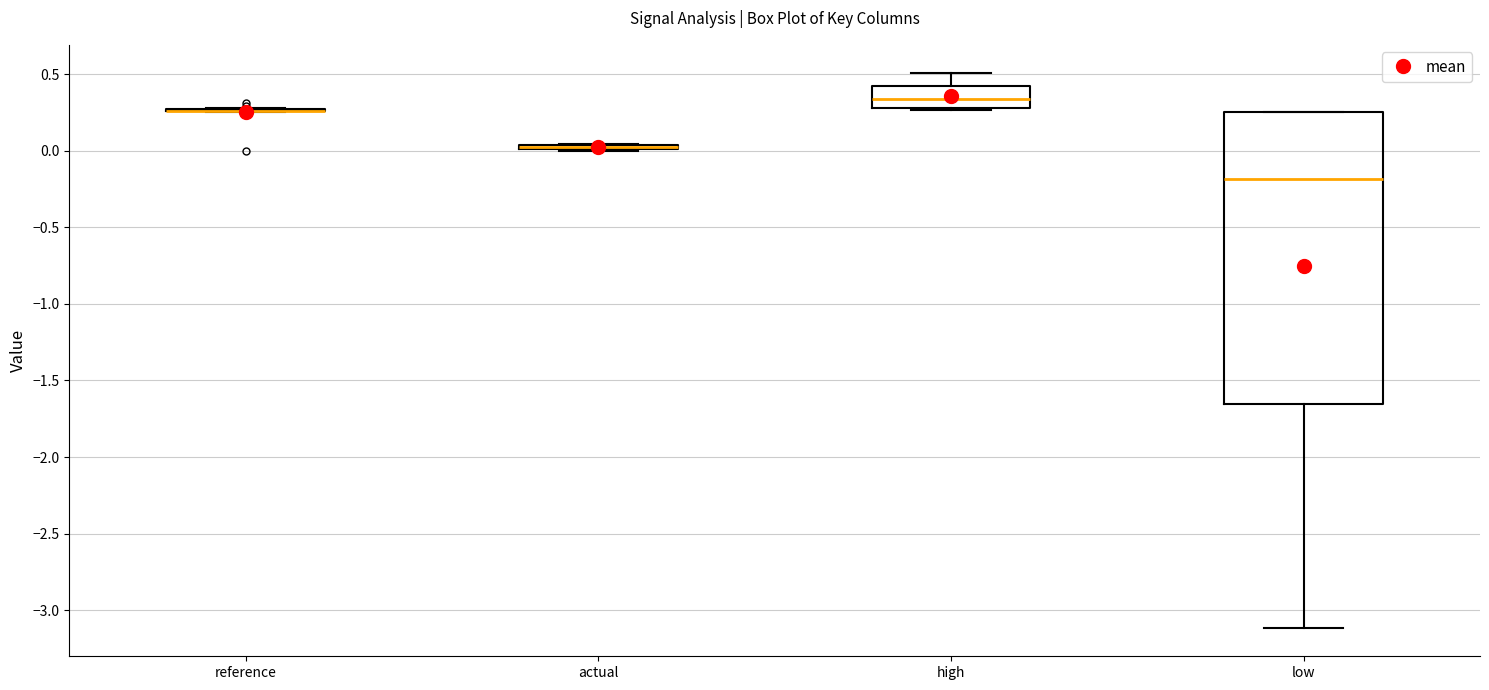

Reading left to right, read every box against the y-axis: the position of its median line, the range the box covers, and the ends of its whiskers. The values are not printed on the chart, so give them approximately, as read against the axis.

reference: box collapsed to a line at 0.25, whiskers 0.25 to 0.30
actual: box collapsed to a line at 0.00, whiskers 0.00 to 0.05
high: median 0.35, box 0.30 to 0.40, whiskers 0.25 to 0.50
low: median -0.20, box -1.65 to 0.25, whiskers -3.10 to 0.25